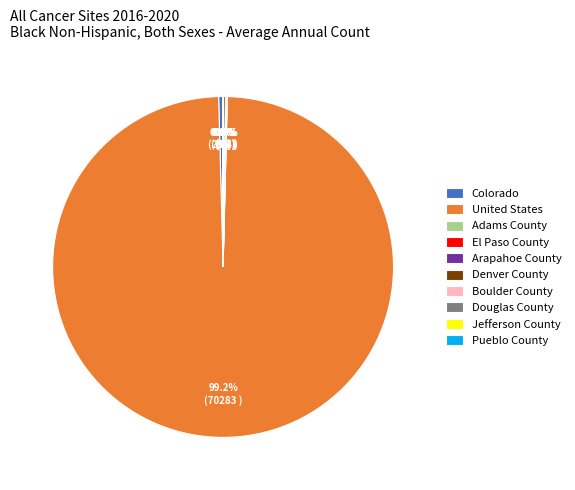

Which category has the biggest portion of the pie?

United States